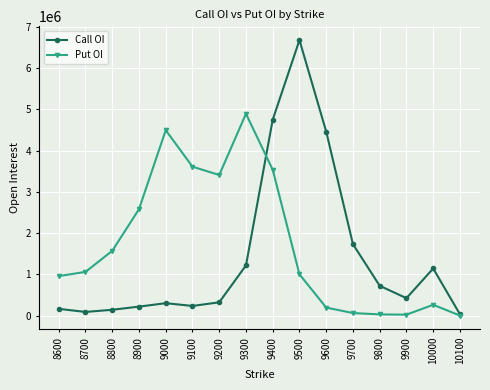

Rank the series by their maximum value, from lowest to highest.

Put OI, Call OI